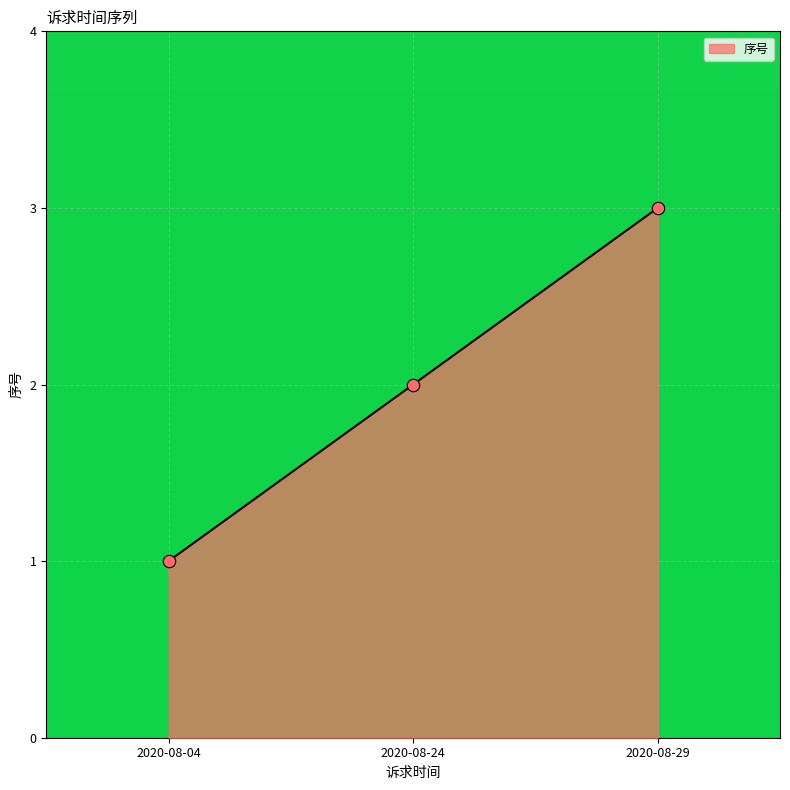

Which has a higher value, 2020-08-24 or 2020-08-29?

2020-08-29